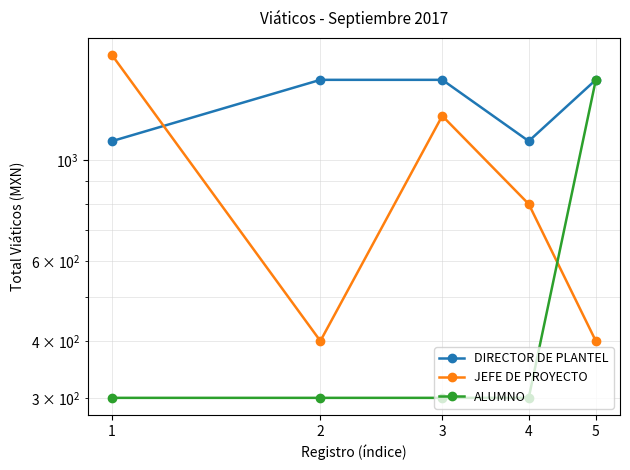

Reading right to left, extract all data points from this chart.

DIRECTOR DE PLANTEL: 5=1500	4=1100	3=1500	2=1500	1=1100
JEFE DE PROYECTO: 5=400	4=800	3=1250	2=400	1=1700
ALUMNO: 5=1500	4=300	3=300	2=300	1=300